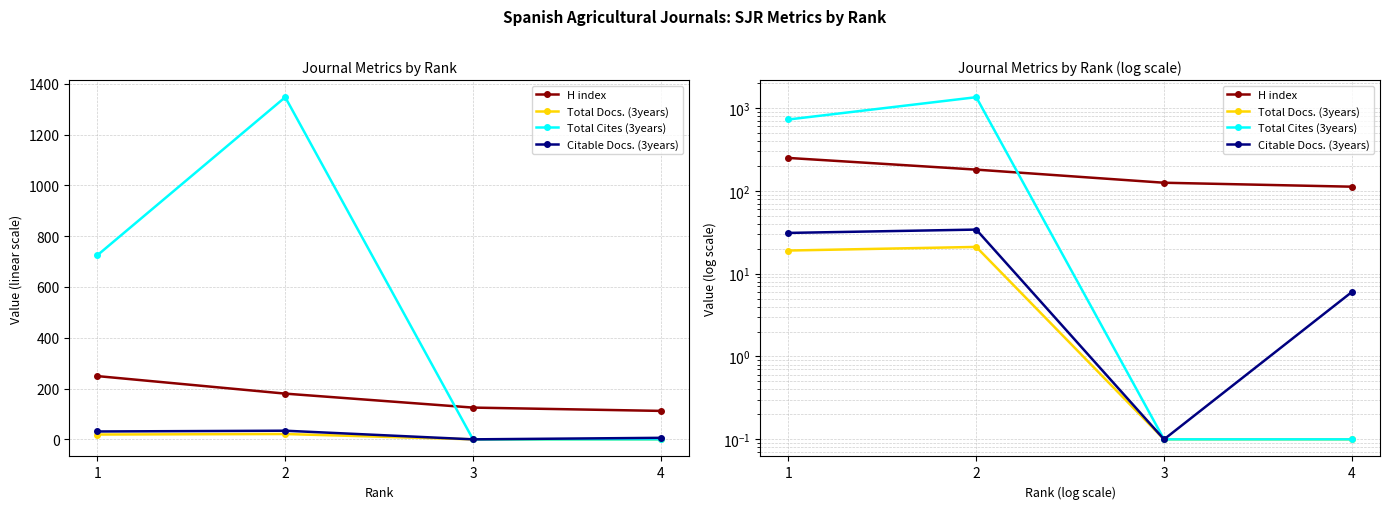

At which label does Citable Docs. (3years) first exceed 31?

2